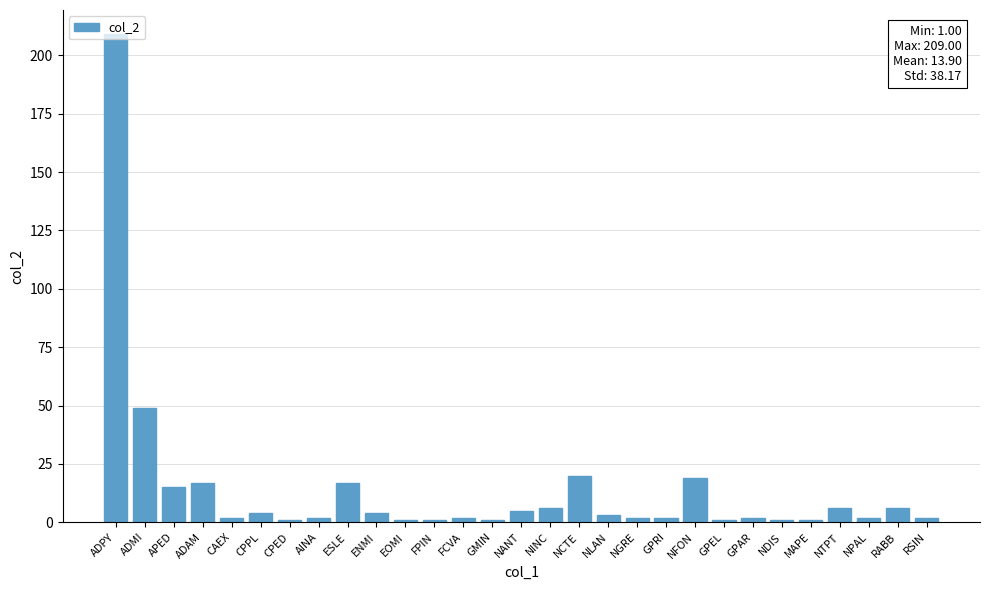

What is the sum of the values at CPPL and FCVA?

6